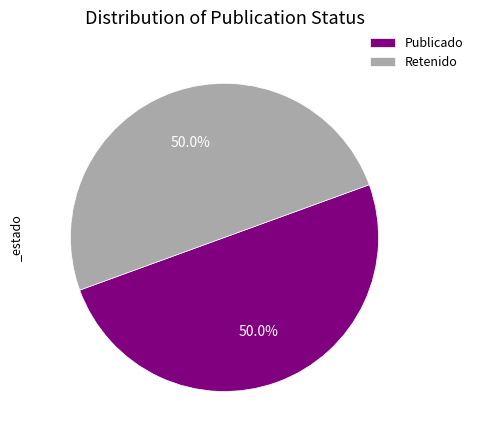

What is the ratio of the value at Retenido to the value at Publicado?

1.0